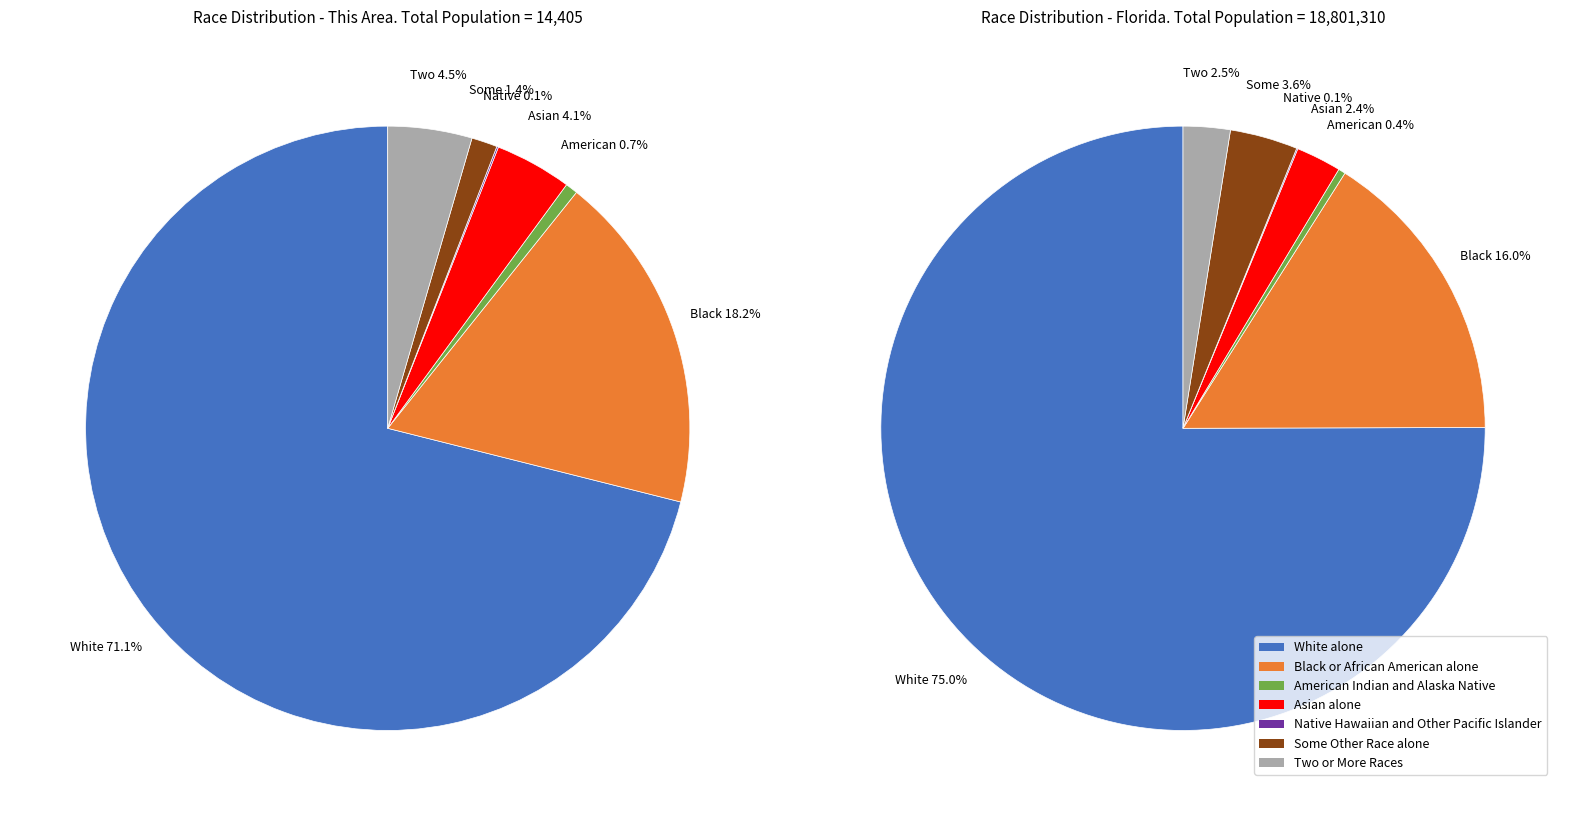

What is the smallest slice in the pie chart?

Native Hawaiian and Other Pacific Islander